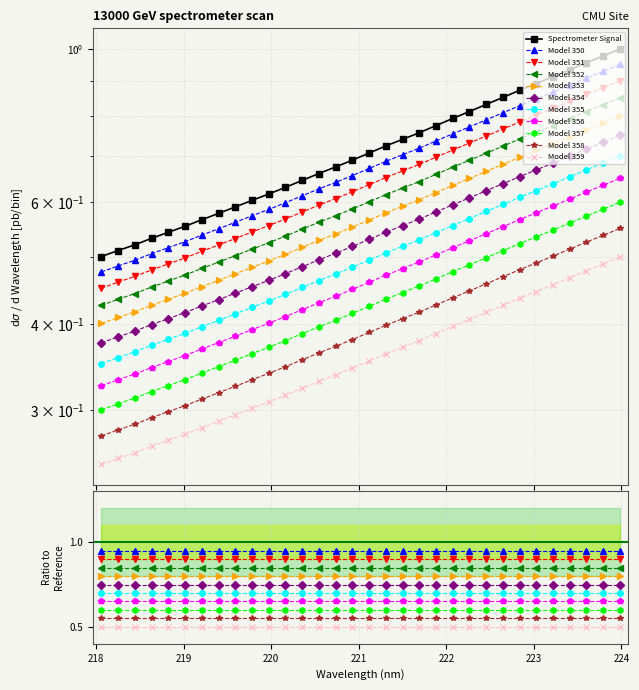

Which category has the highest value across all series?

223.9802